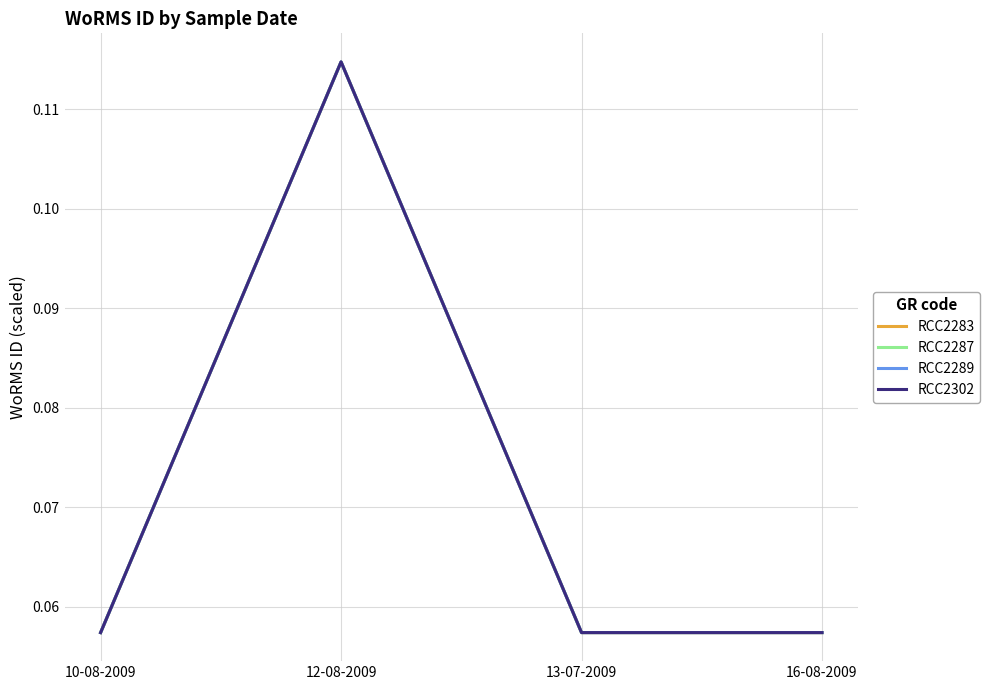

Does the chart display data point markers on the line(s)?

No